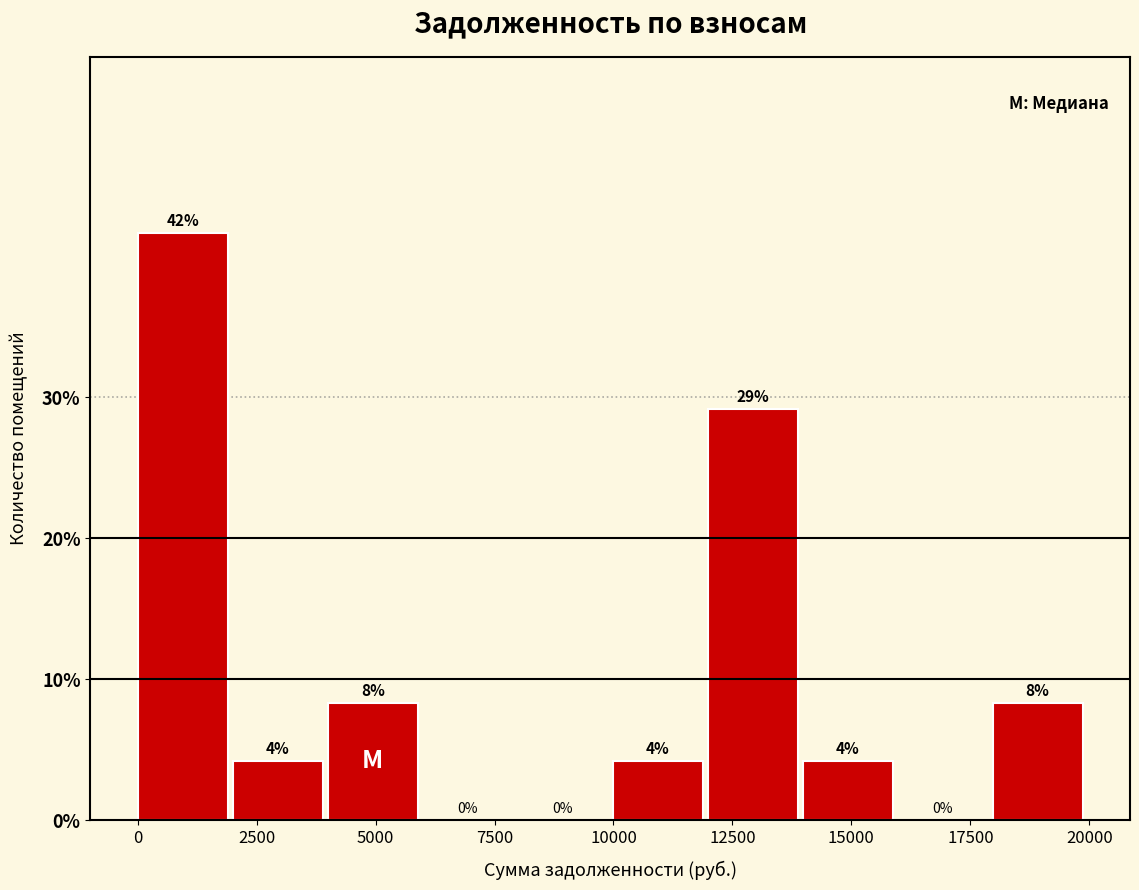

Around what value on the x-axis is the tallest bar? Give the approximate position of its centre, as read against the axis.

1000